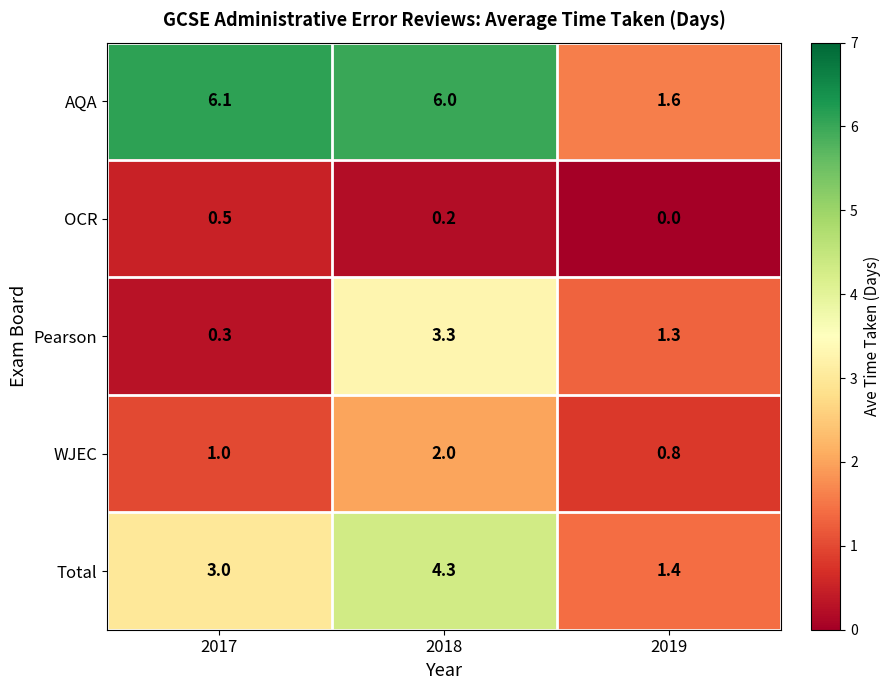

What is the sum of all AQA values?

13.7